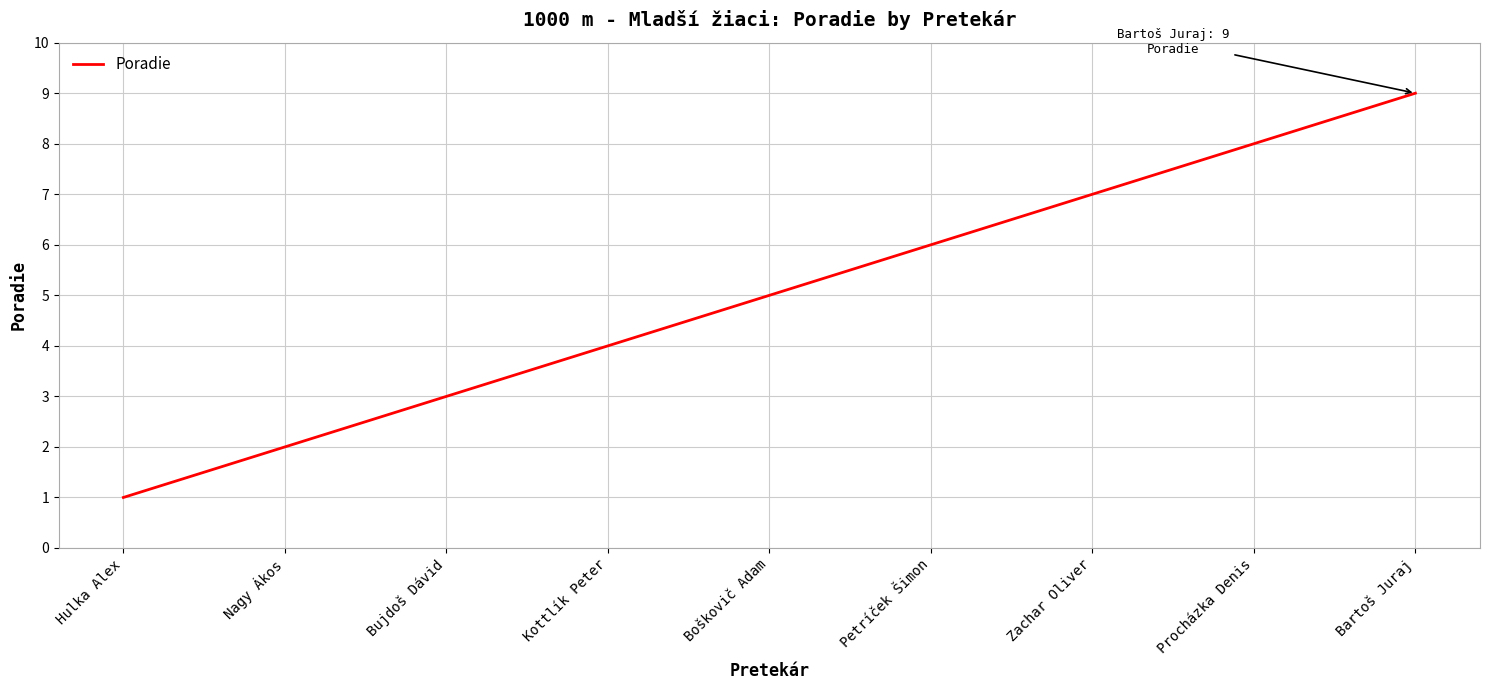

What position from the right is Kottlík Peter?

6